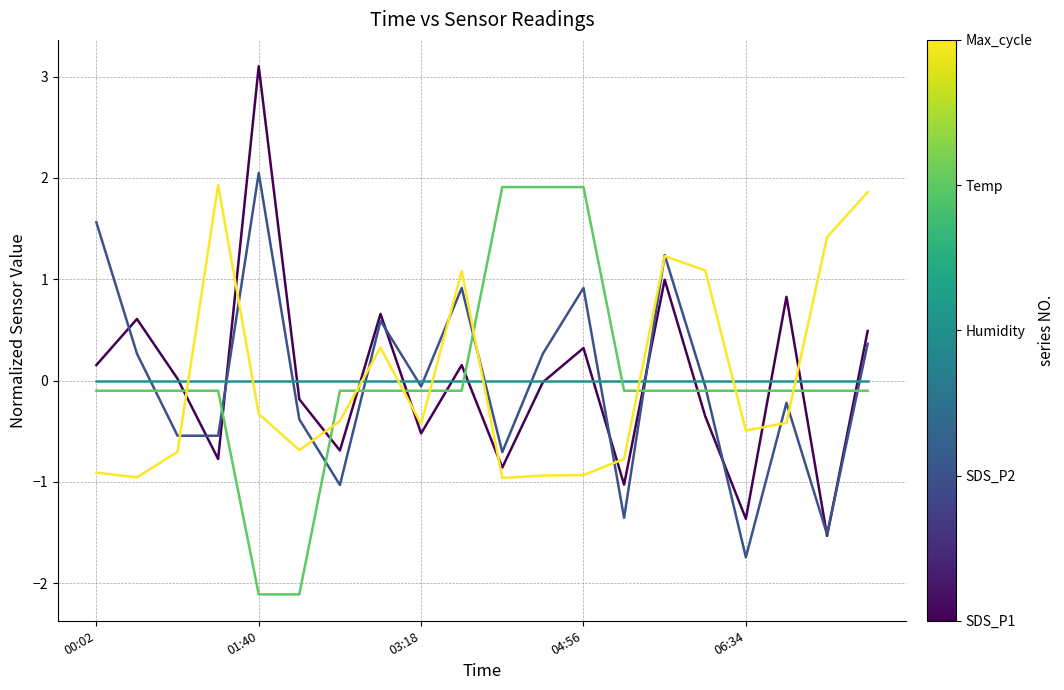

What is the maximum value shown in the chart?

3.1